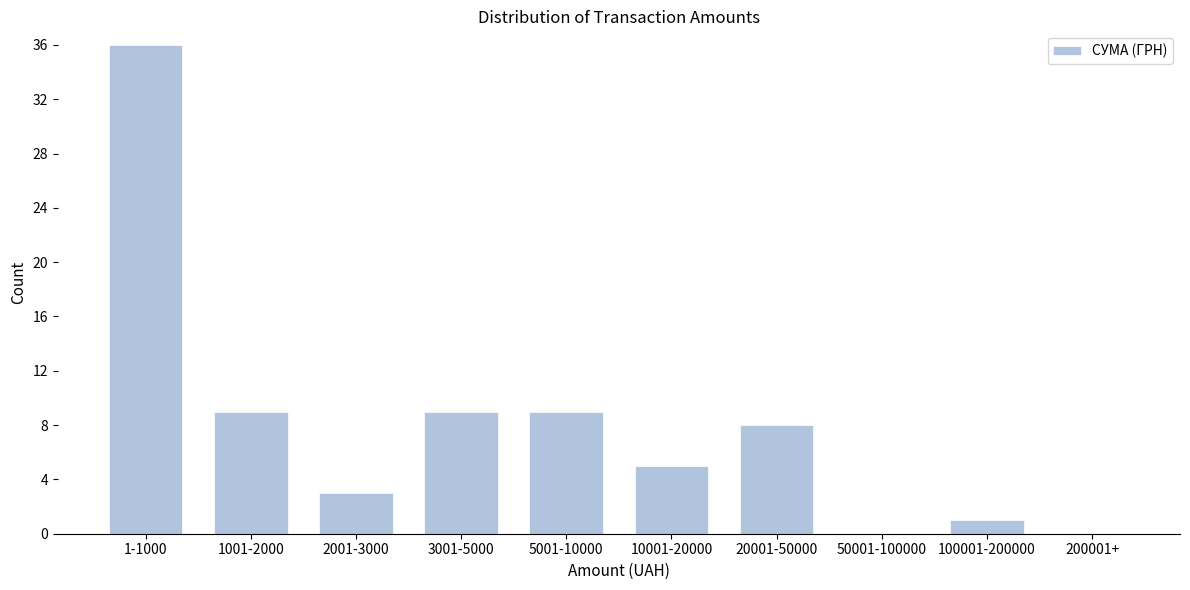

Reading left to right, transcribe all the data shown in this chart.

1-1000=36	1001-2000=9	2001-3000=3	3001-5000=9	5001-10000=9	10001-20000=5	20001-50000=8	50001-100000=0	100001-200000=1	200001+=0